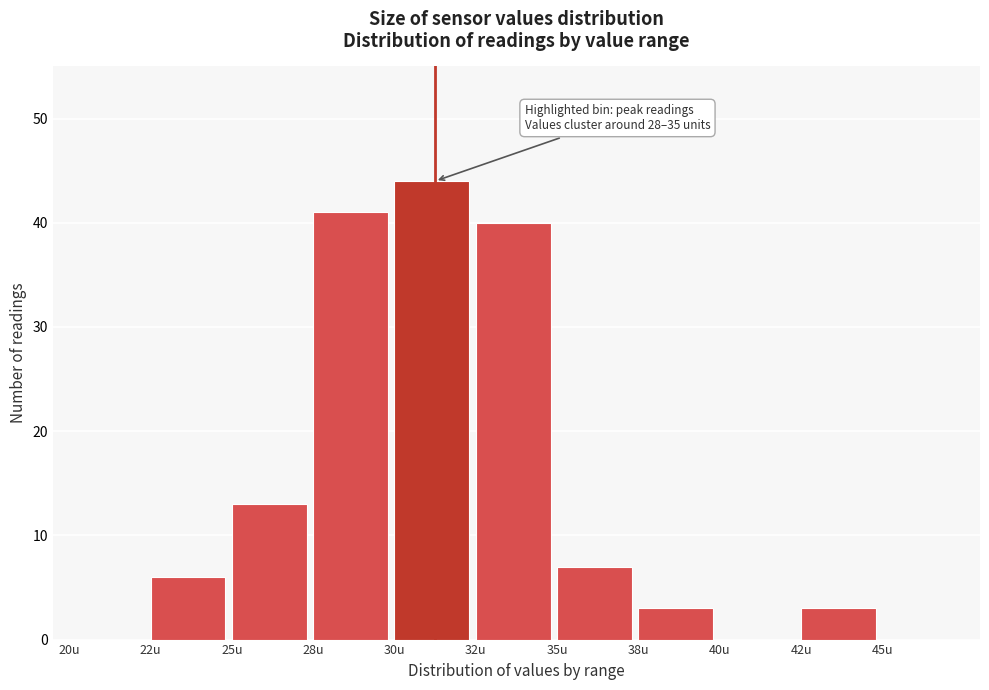

Reading left to right, list all the values displayed in this chart.

20u=0	22u=6	25u=13	28u=41	30u=44	32u=40	35u=7	38u=3	40u=0	42u=3	45u=0